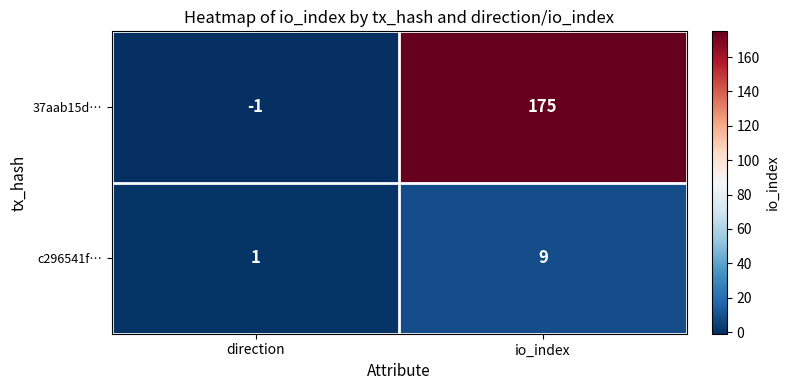

Rank the series by their maximum value, from highest to lowest.

37aab15d…, c296541f…